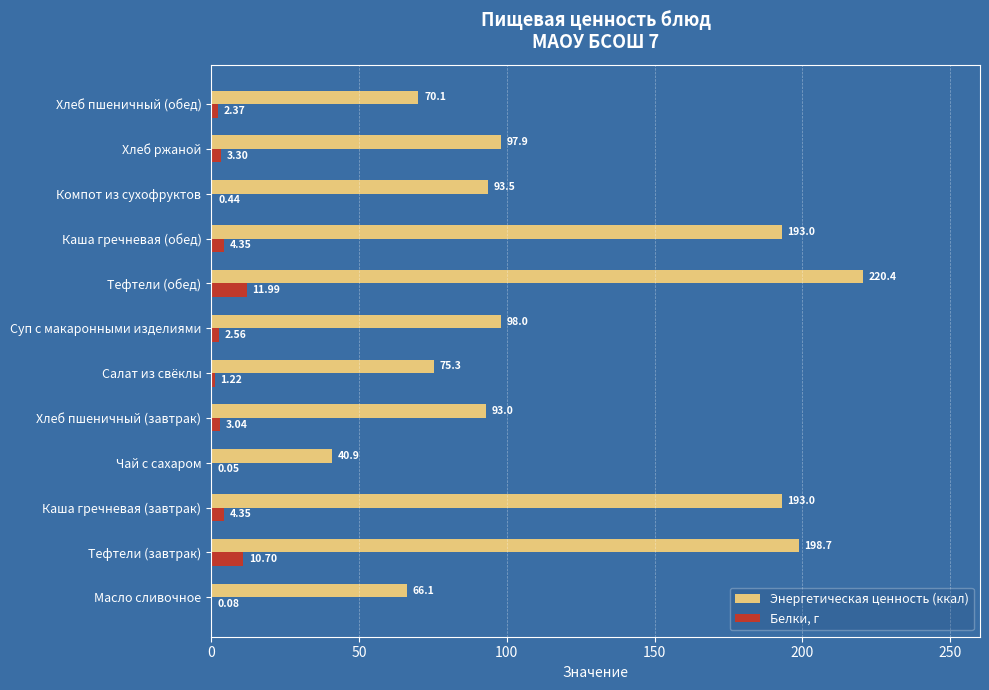

What are all the series names shown in the legend?

Энергетическая ценность (ккал), Белки, г